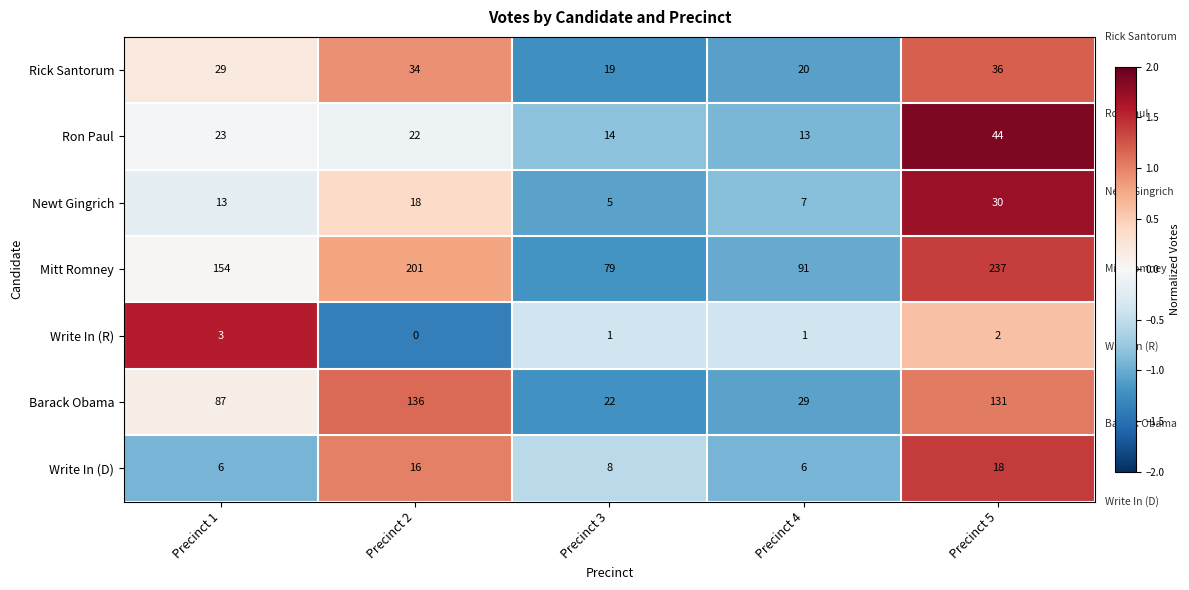

Which series has the largest range (max minus min)?

Mitt Romney